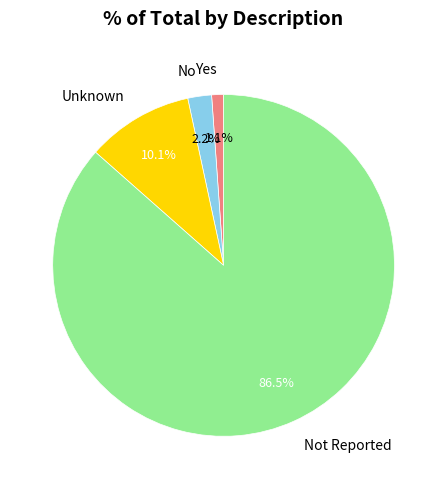

How much of the chart is everything except No?

97.8%